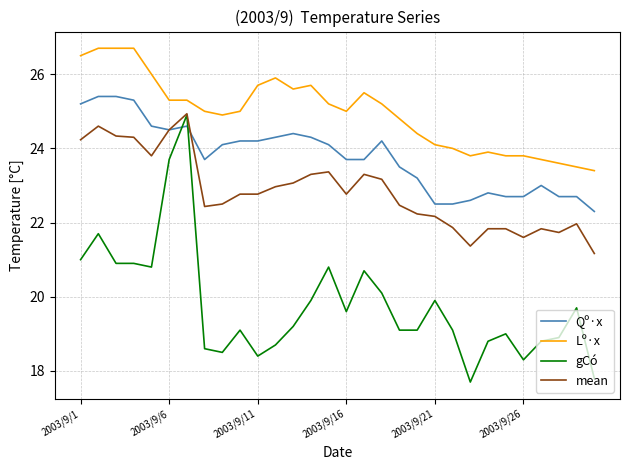

What is the minimum value shown in the chart?

17.7